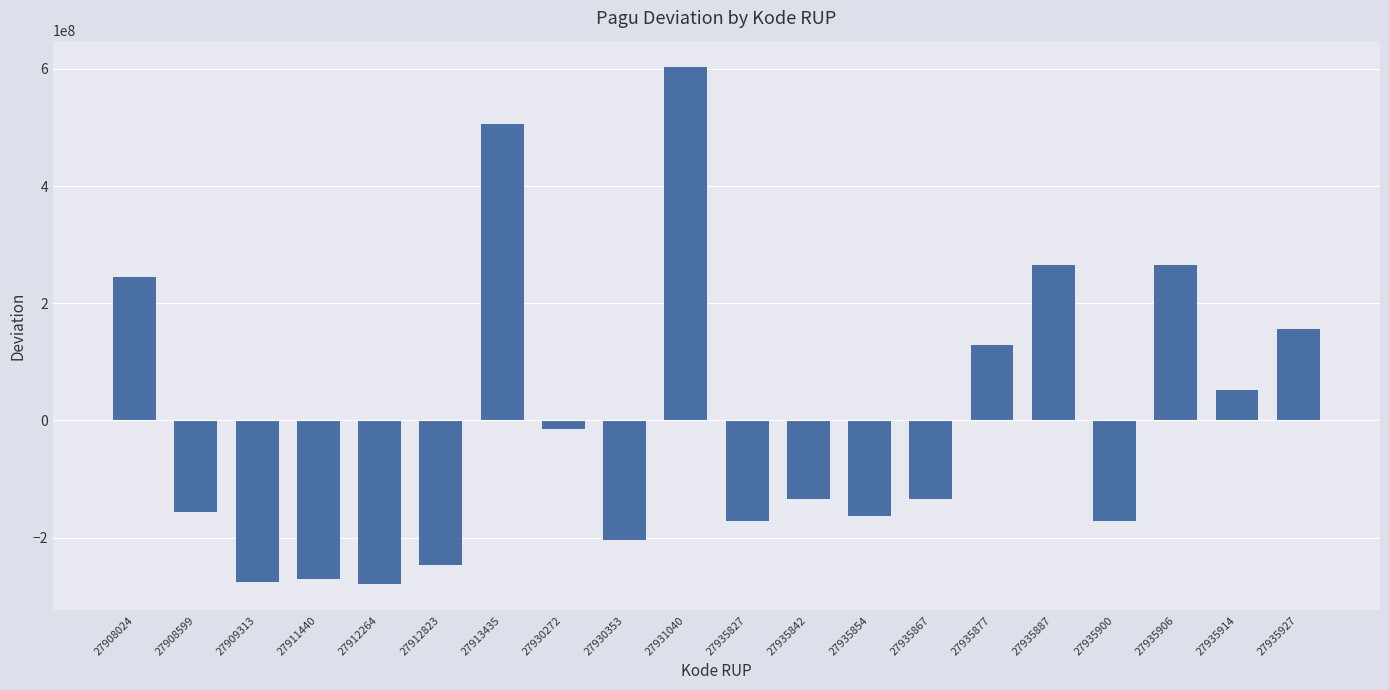

Reading right to left, transcribe all the data shown in this chart.

155967065	51467065	265967065	-171532935	265967065	128467065	-134032935	-164032935	-134032935	-171532935	604125265	-204847935	-14537935	506730065	-246672935	-280072935	-271387935	-275818535	-155732935	245545165